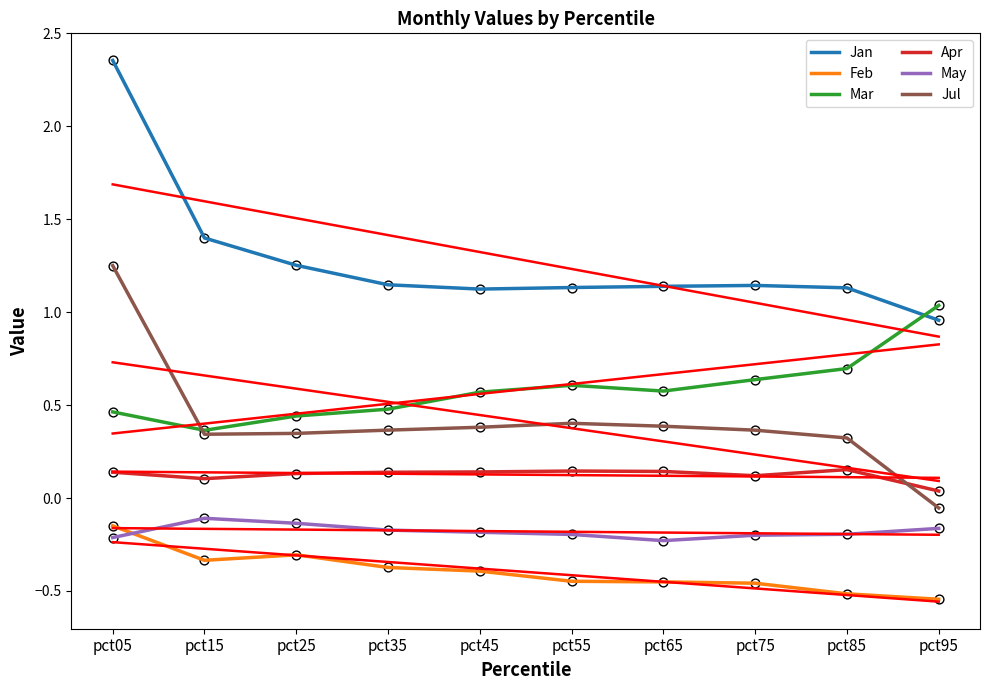

What is the total value across all series at pct85?

1.6